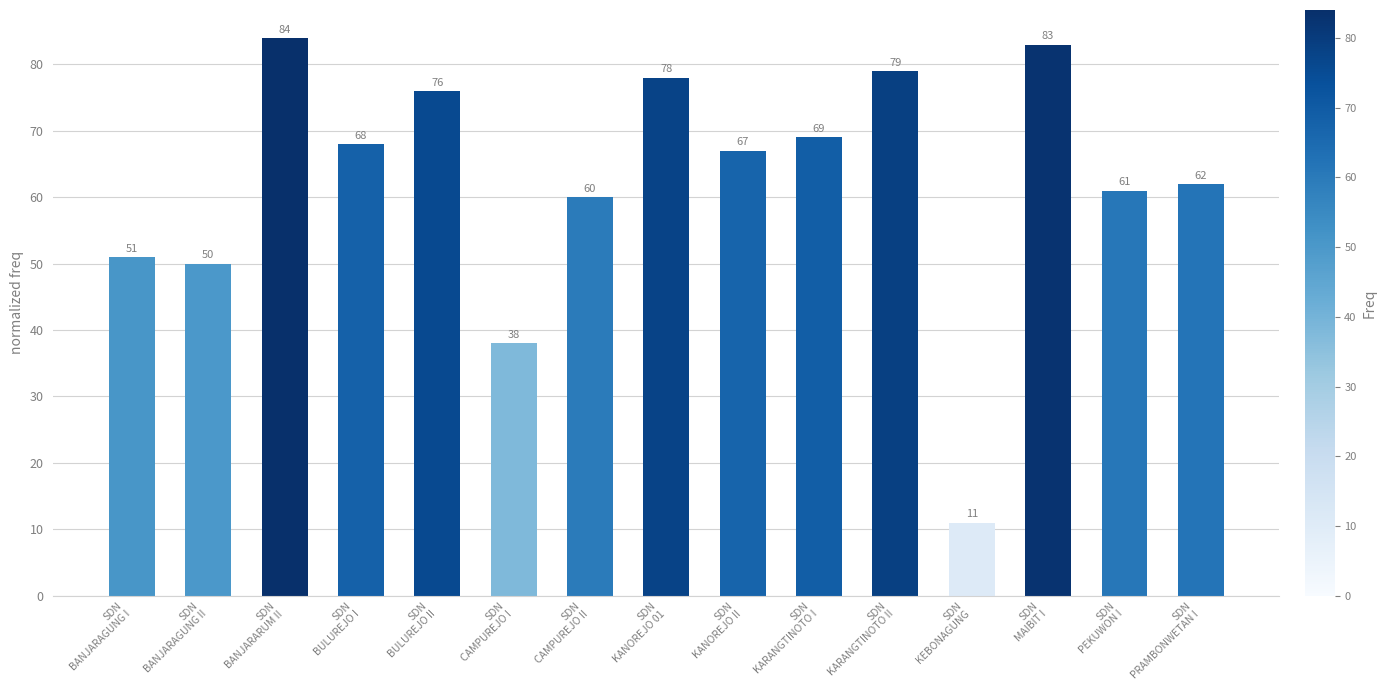

What is the smallest value displayed?

11